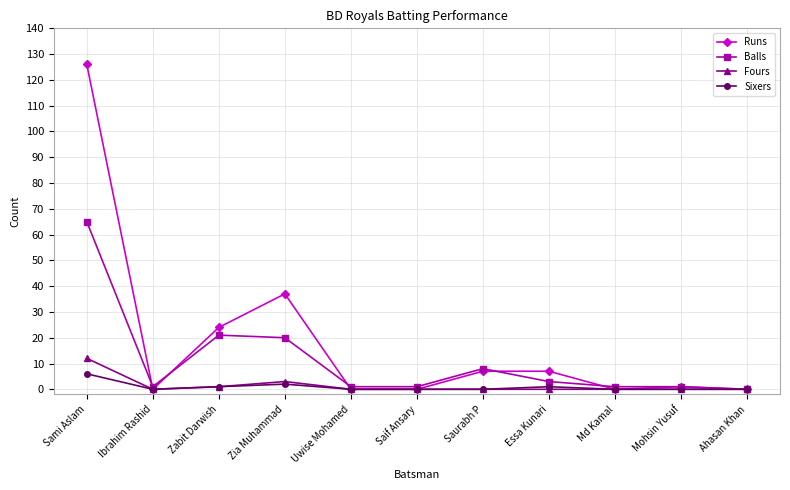

Does the chart display data point markers on the line(s)?

Yes